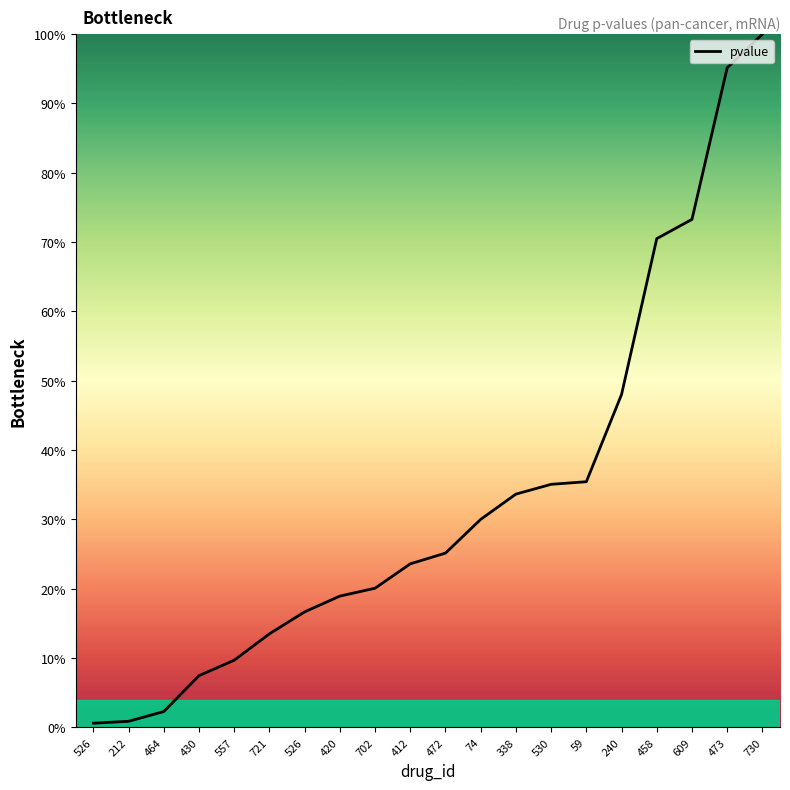

Reading left to right, what are all the values shown in this chart?

0.6	0.9	2.3	7.5	9.7	13.5	16.7	18.9	20.1	23.6	25.1	30.0	33.7	35.1	35.4	48.0	70.5	73.3	95.2	100.0